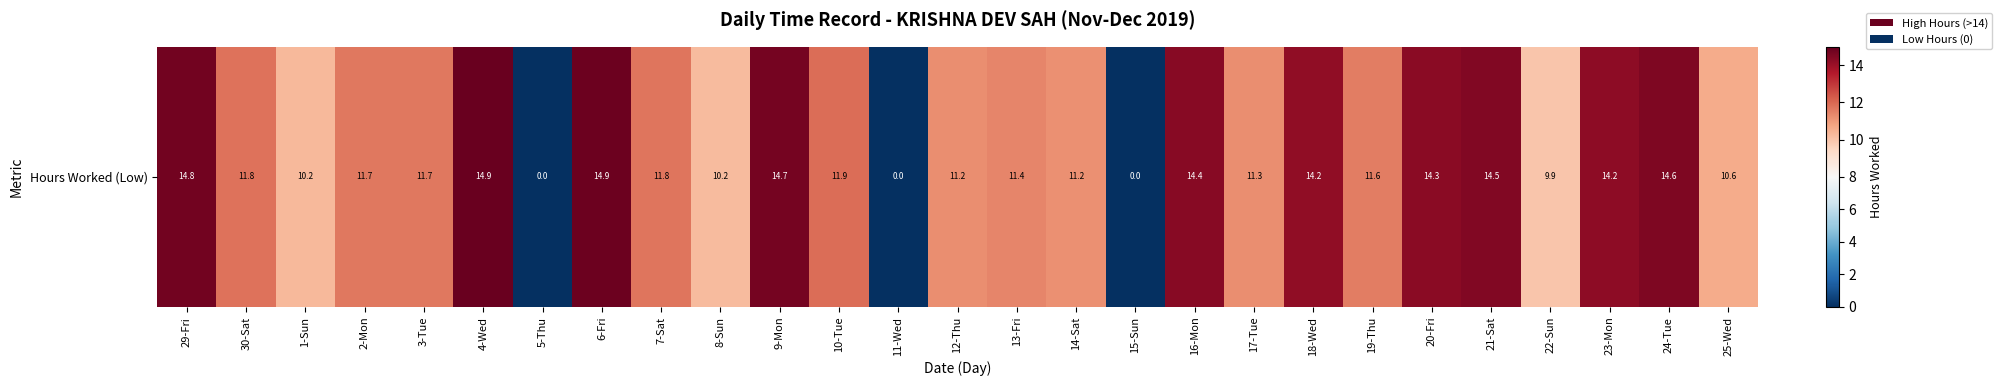

Is it true that the value at 11-Wed is 0.0?

True